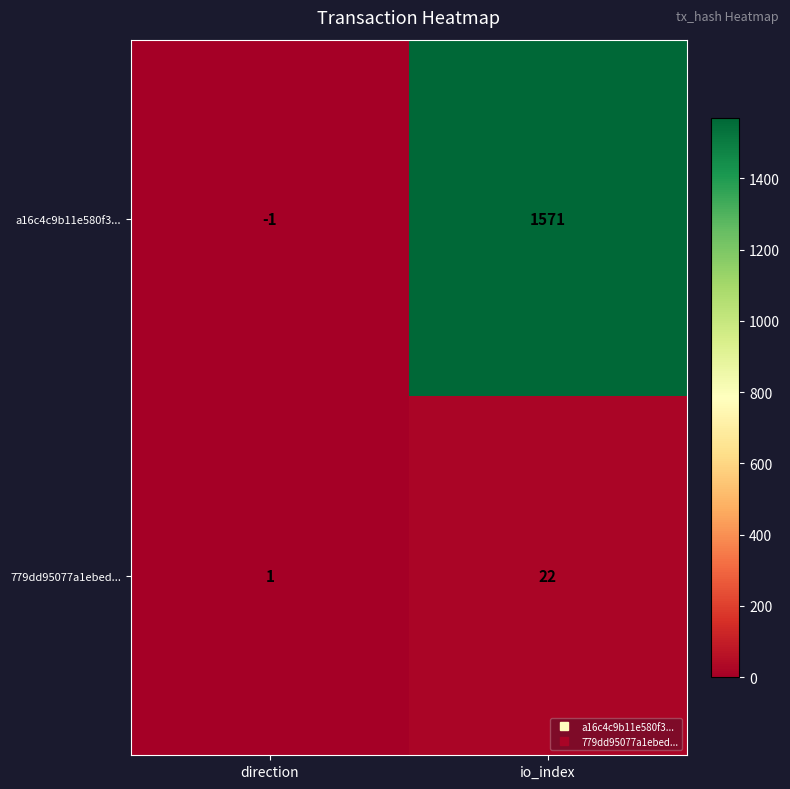

Read the 779dd95077a1ebed... value at io_index.

22